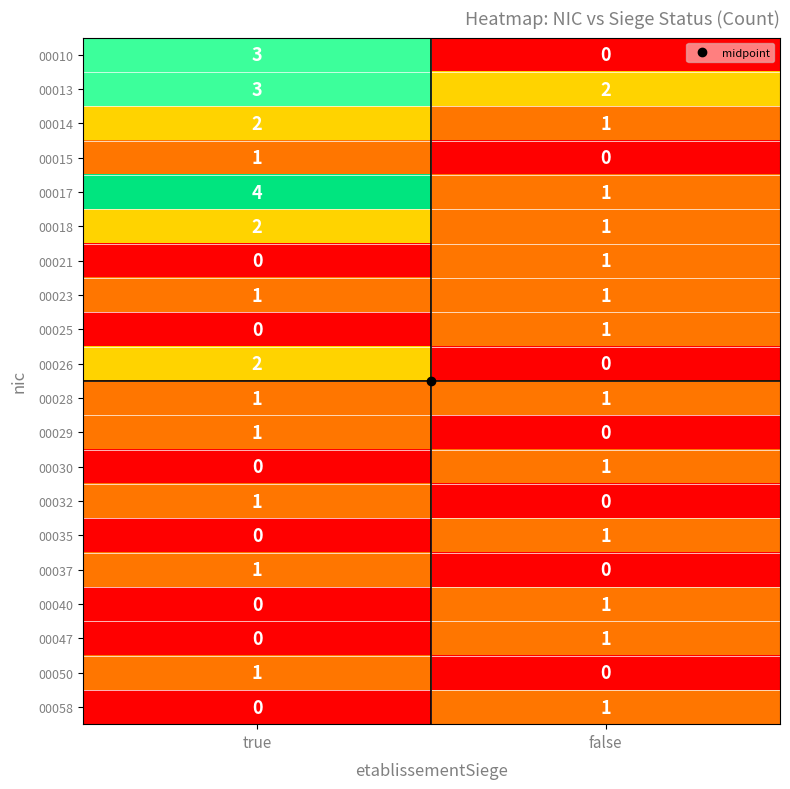

What is the spread (max minus min) of values at true?

4